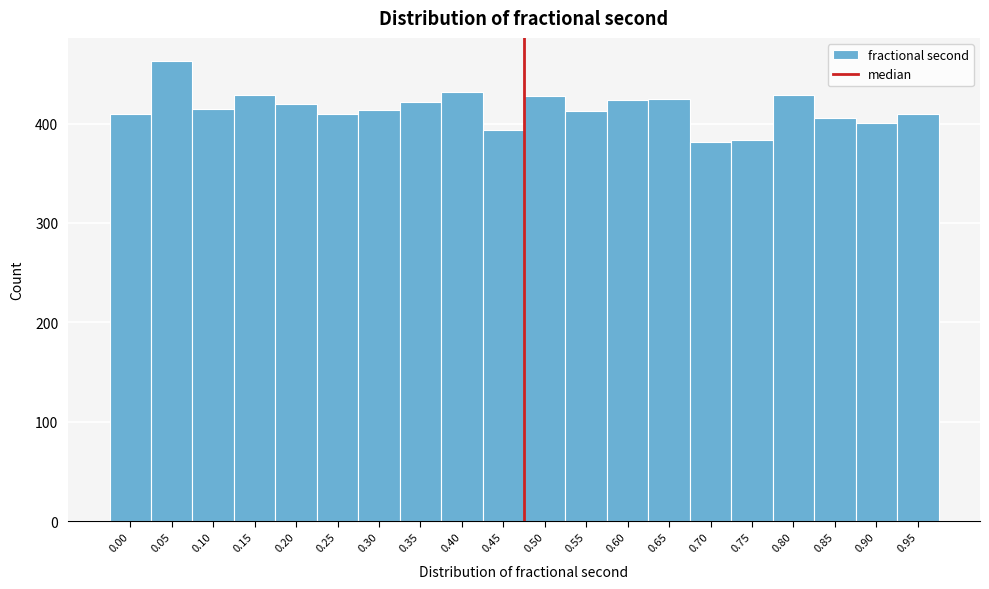

What is the sum of the values at 0.60 and 0.25?

834